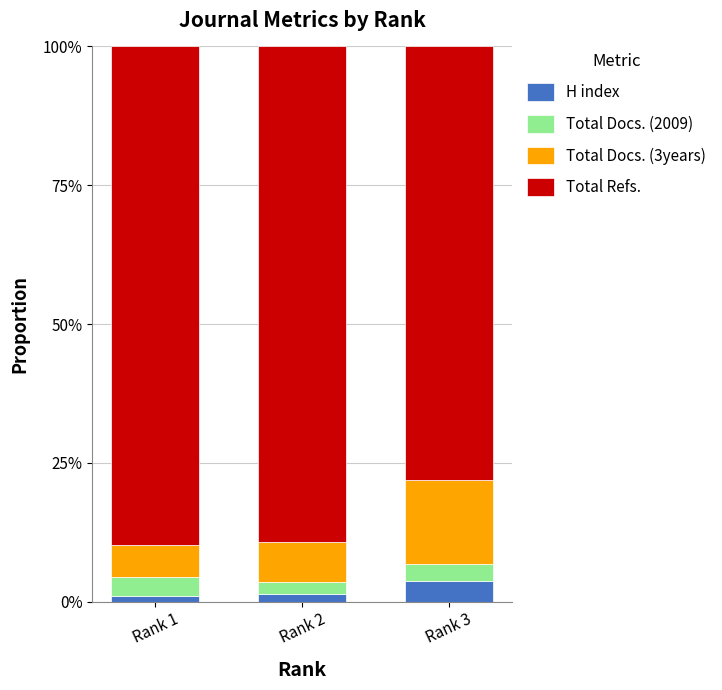

Reading left to right, what are the values for H index?

1.0	1.5	3.8